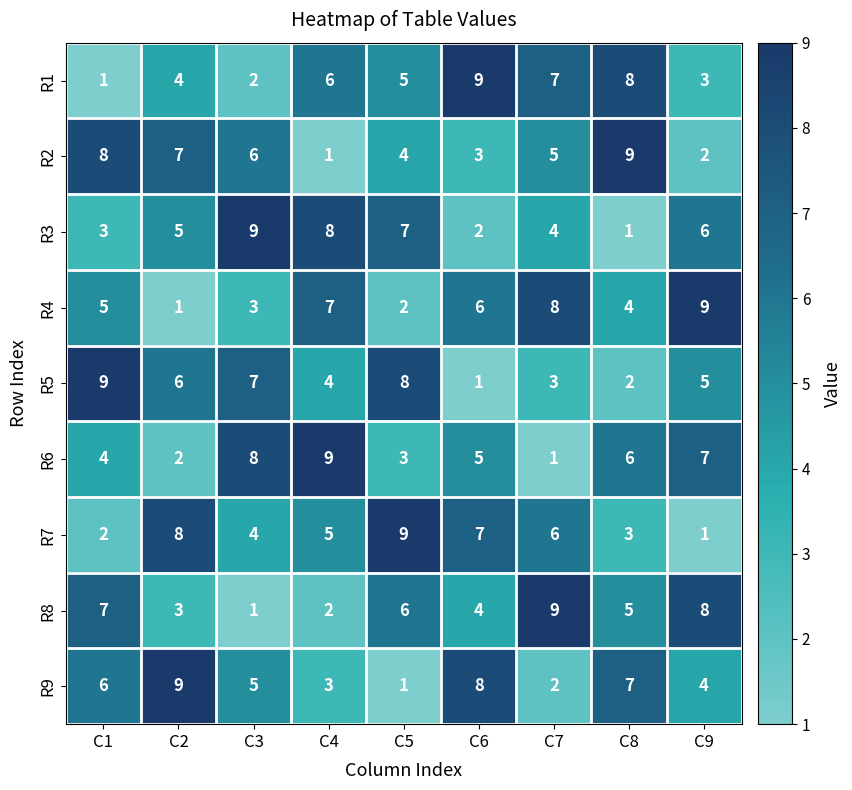

How many R7 values are between 3 and 7?

5